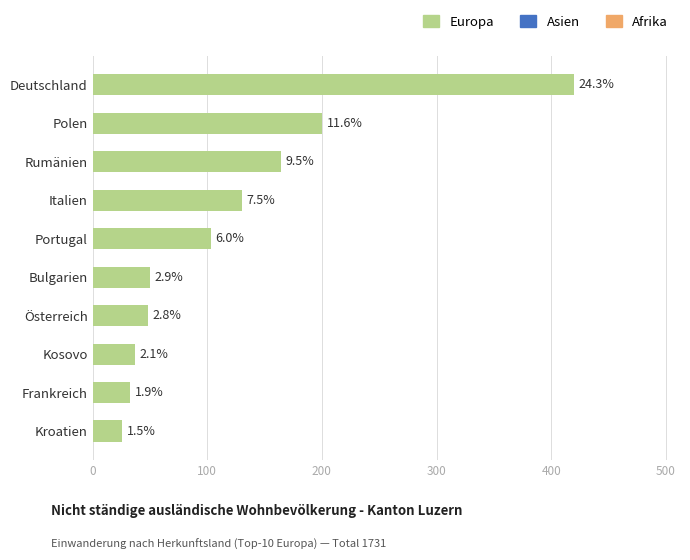

How many bars are there in total?

10